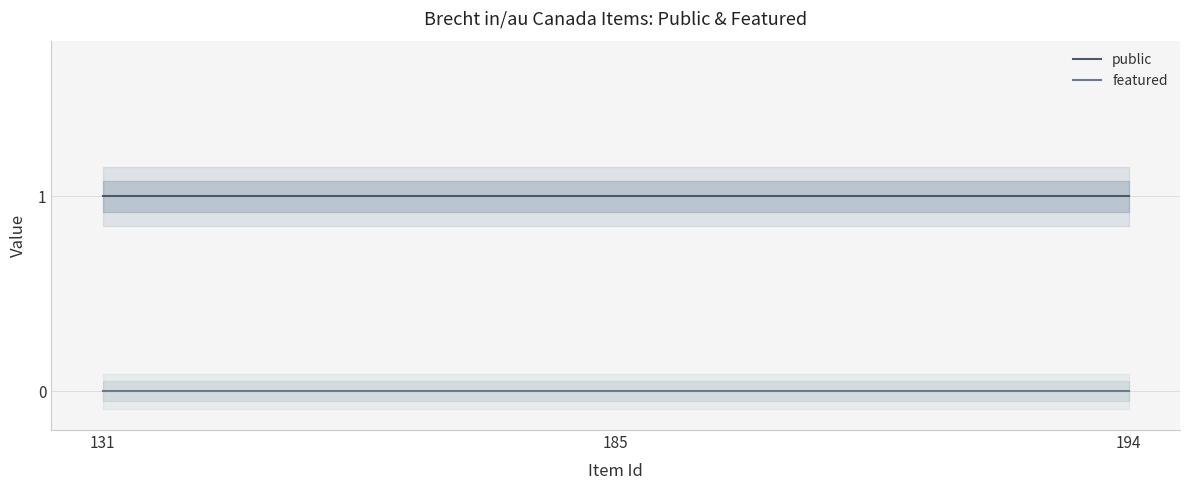

What is the minimum value for public?

1